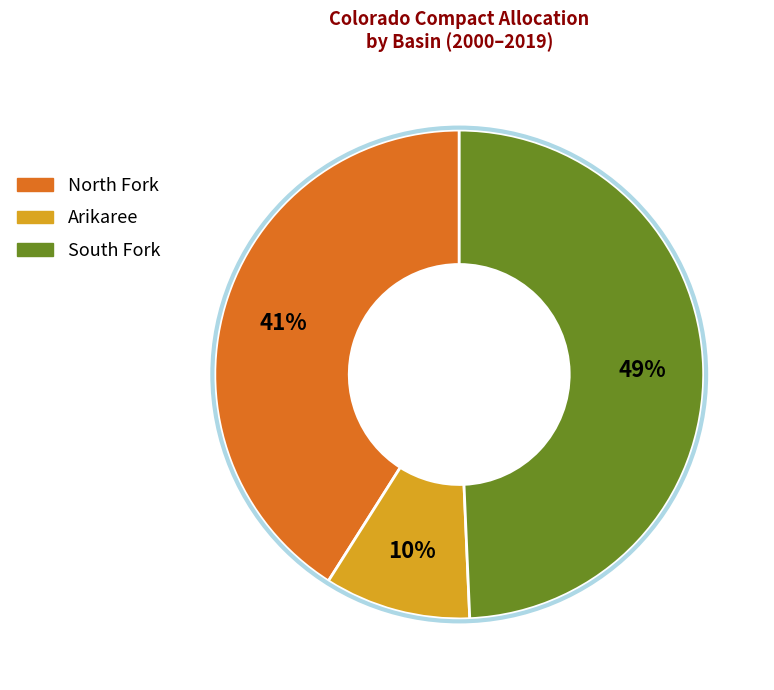

To the nearest percent, what percentage of the pie is South Fork?

49%